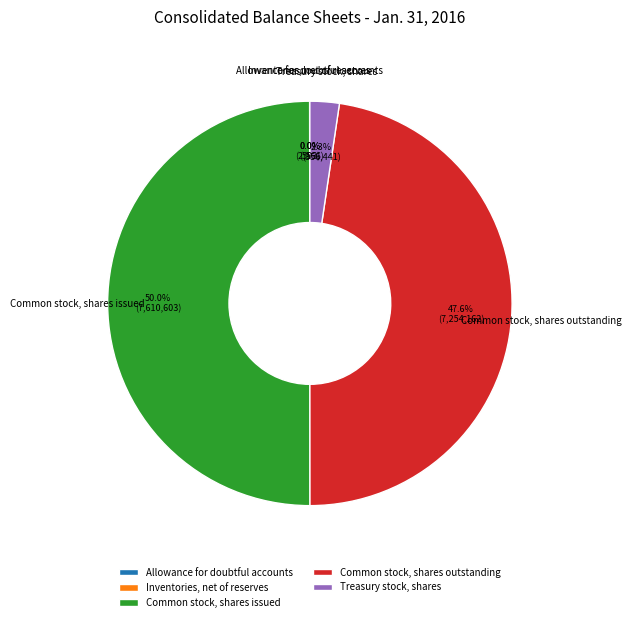

Does Treasury stock, shares account for over 50% of the chart?

No